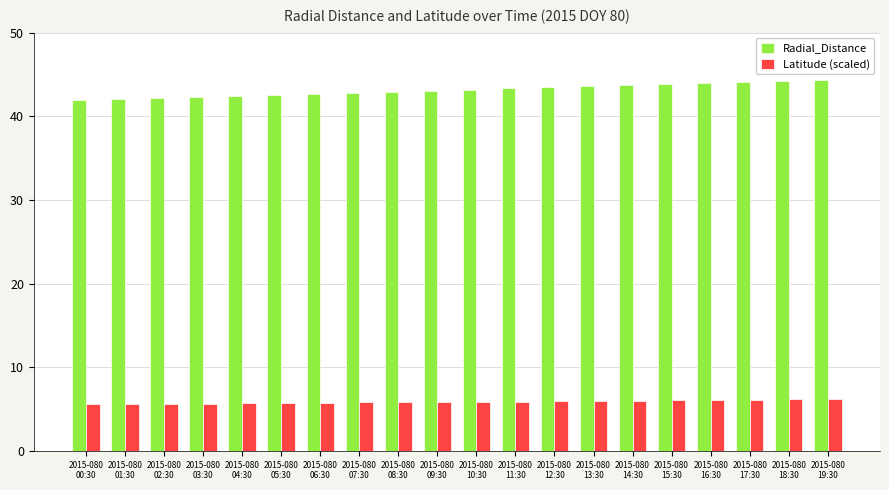

What are all the series names shown in the legend?

Radial_Distance, Latitude (scaled)